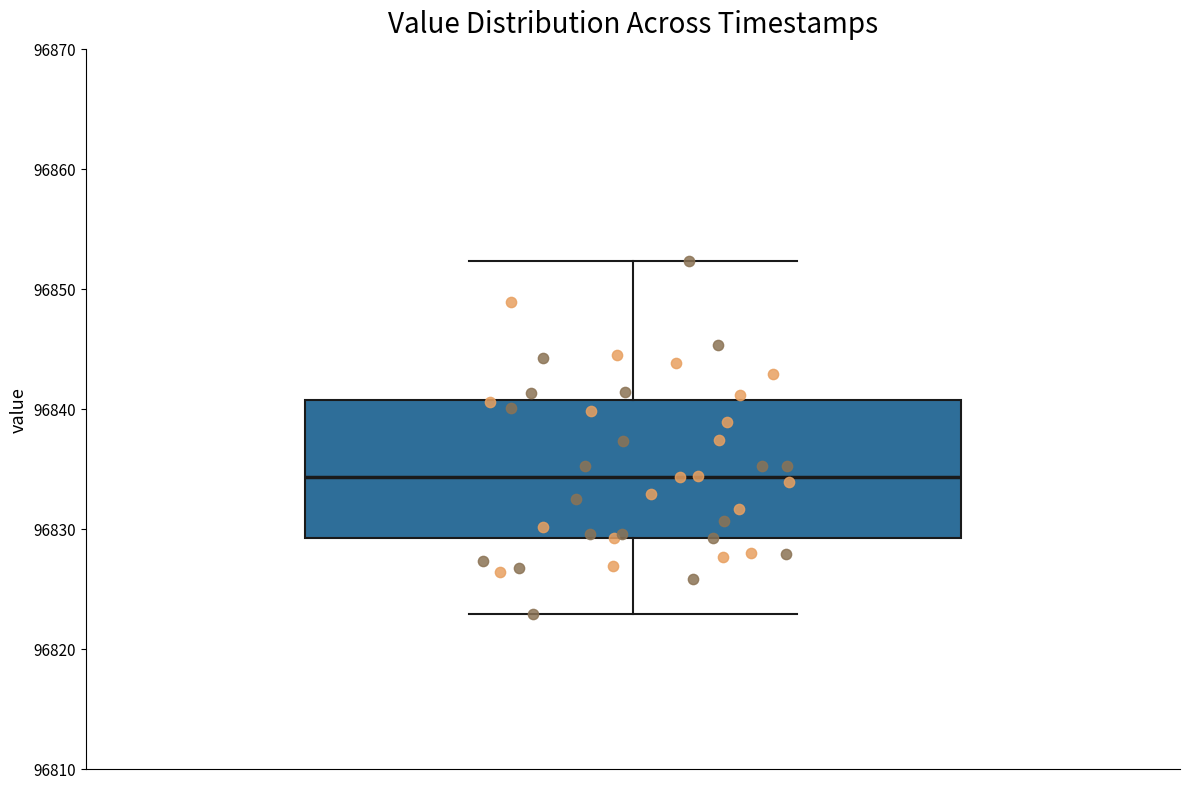

Where is the lower edge of the box on the y-axis? The values are not printed on the chart, so give them approximately, as read against the axis.

96829